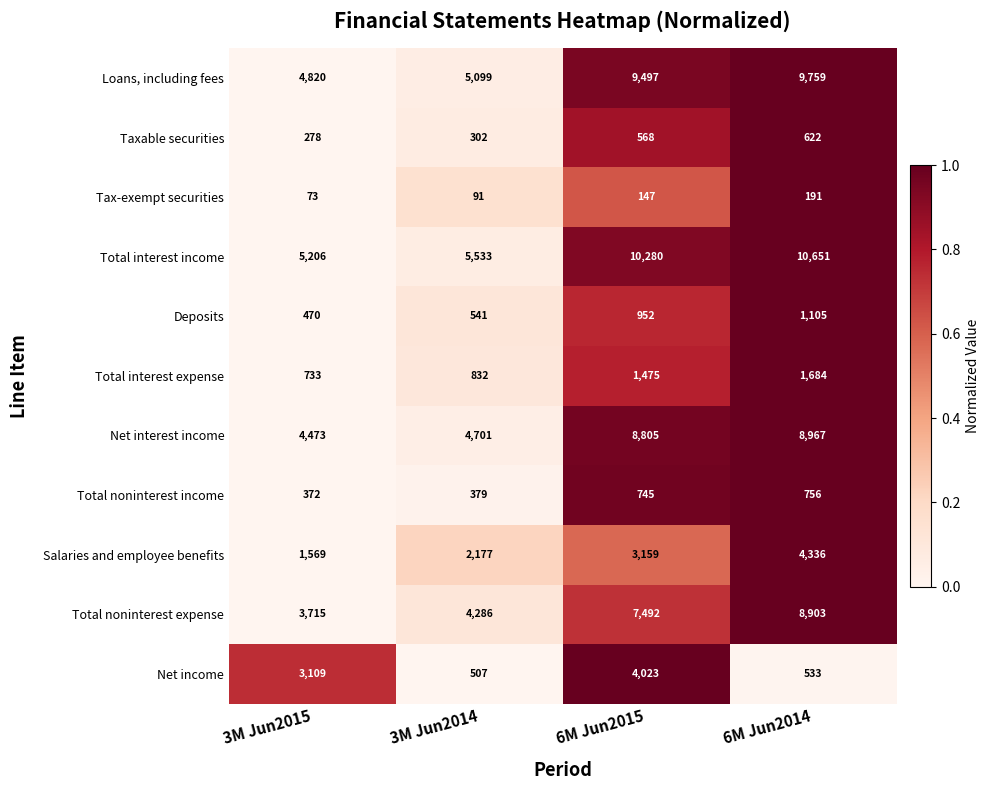

List the series in order of their peak value, lowest first.

Tax-exempt securities, Taxable securities, Total noninterest income, Deposits, Total interest expense, Net income, Salaries and employee benefits, Total noninterest expense, Net interest income, Loans, including fees, Total interest income